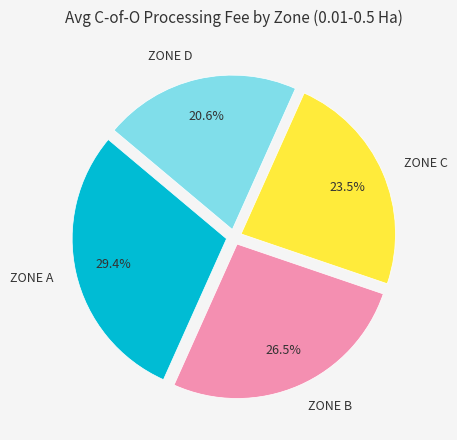

What is the total percentage of ZONE A and ZONE B?

55.9%